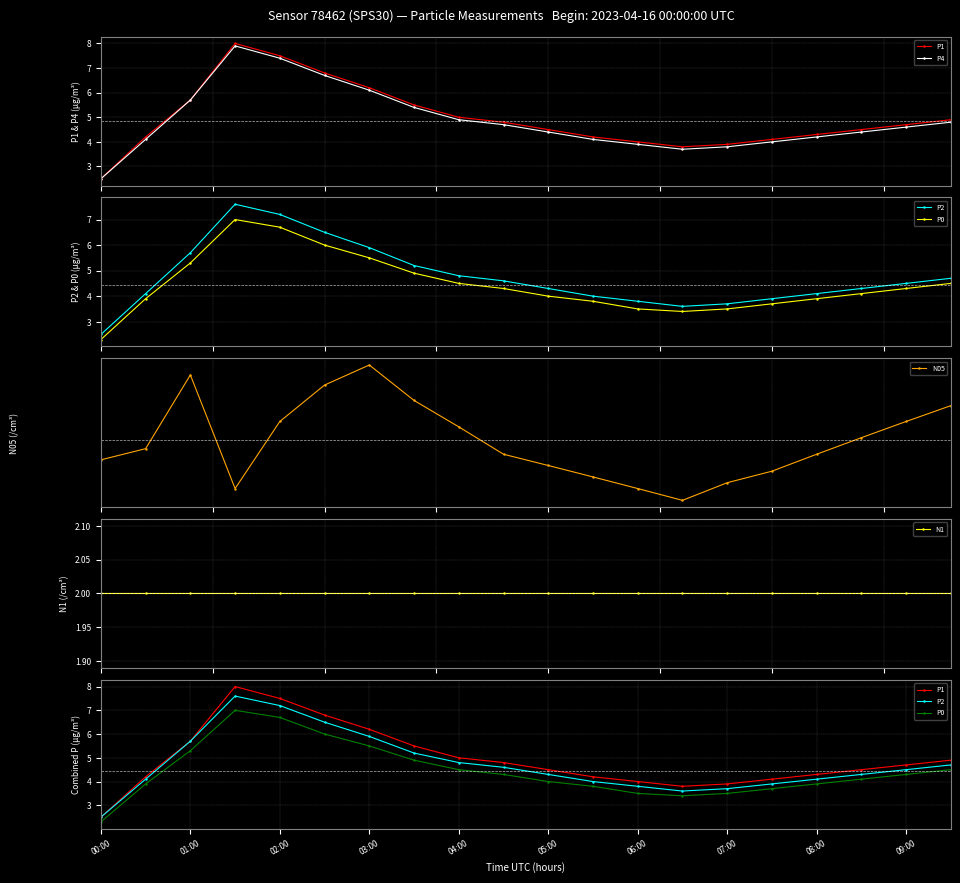

What are all the series names shown in the legend?

P1, P4, P2, P0, N05, N1